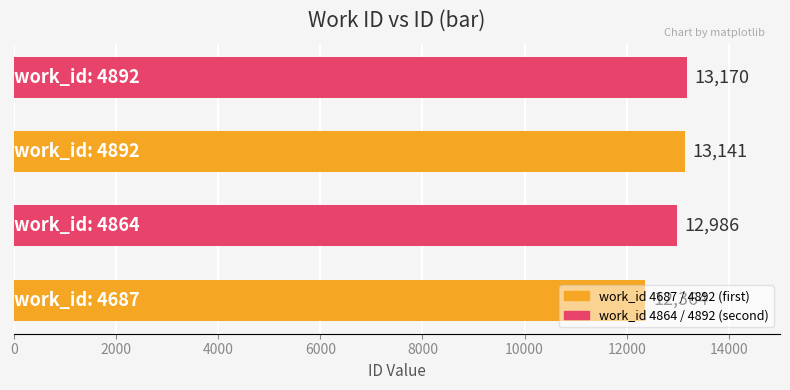

What is the difference between the second highest and minimum values?

777